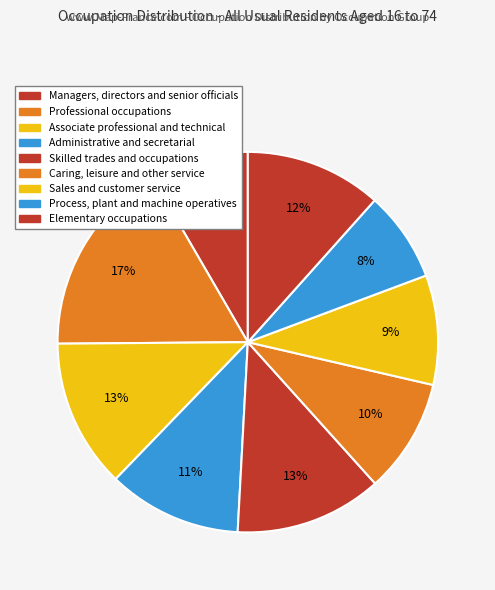

To the nearest percent, what portion does Process, plant and machine operatives represent?

8%